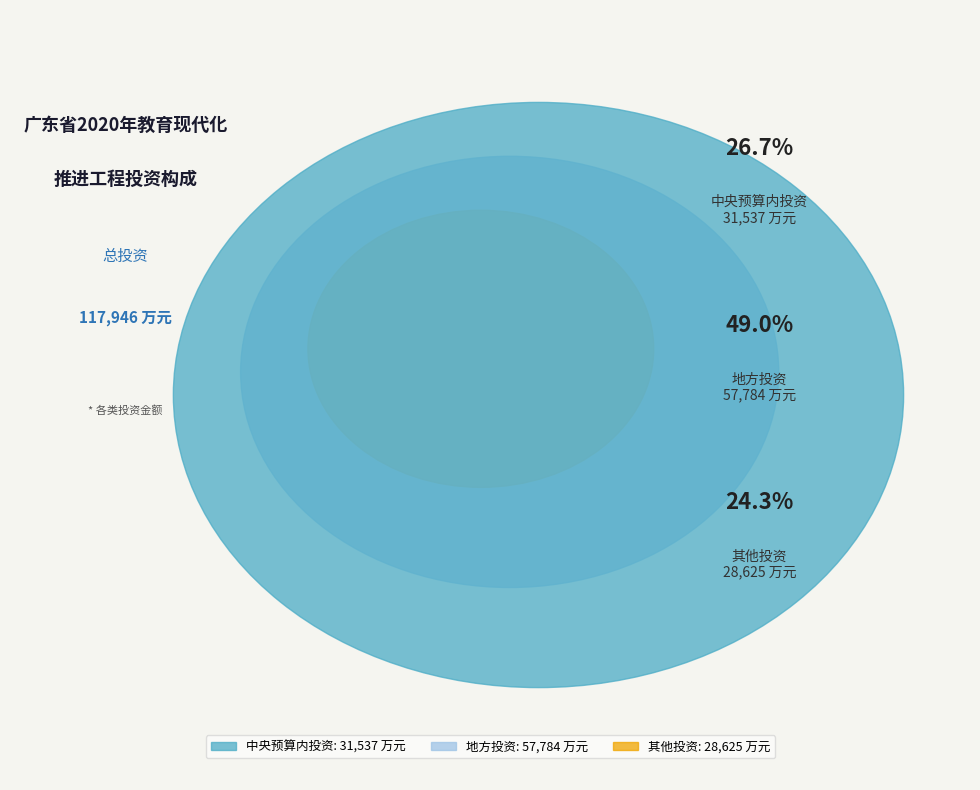

Combined, what portion of the pie is 其他投资 and 地方投资?

73.3%